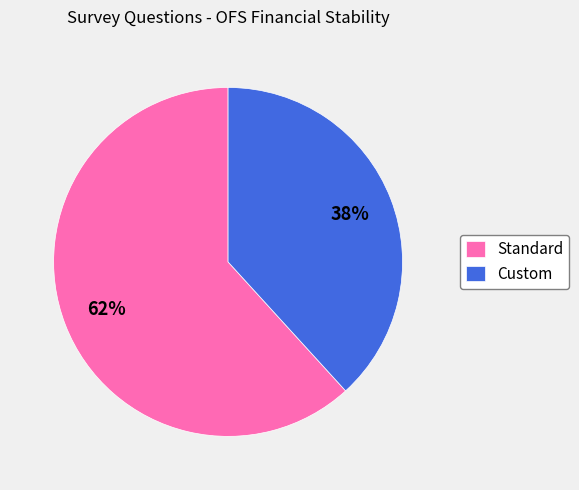

What is the majority slice?

Standard